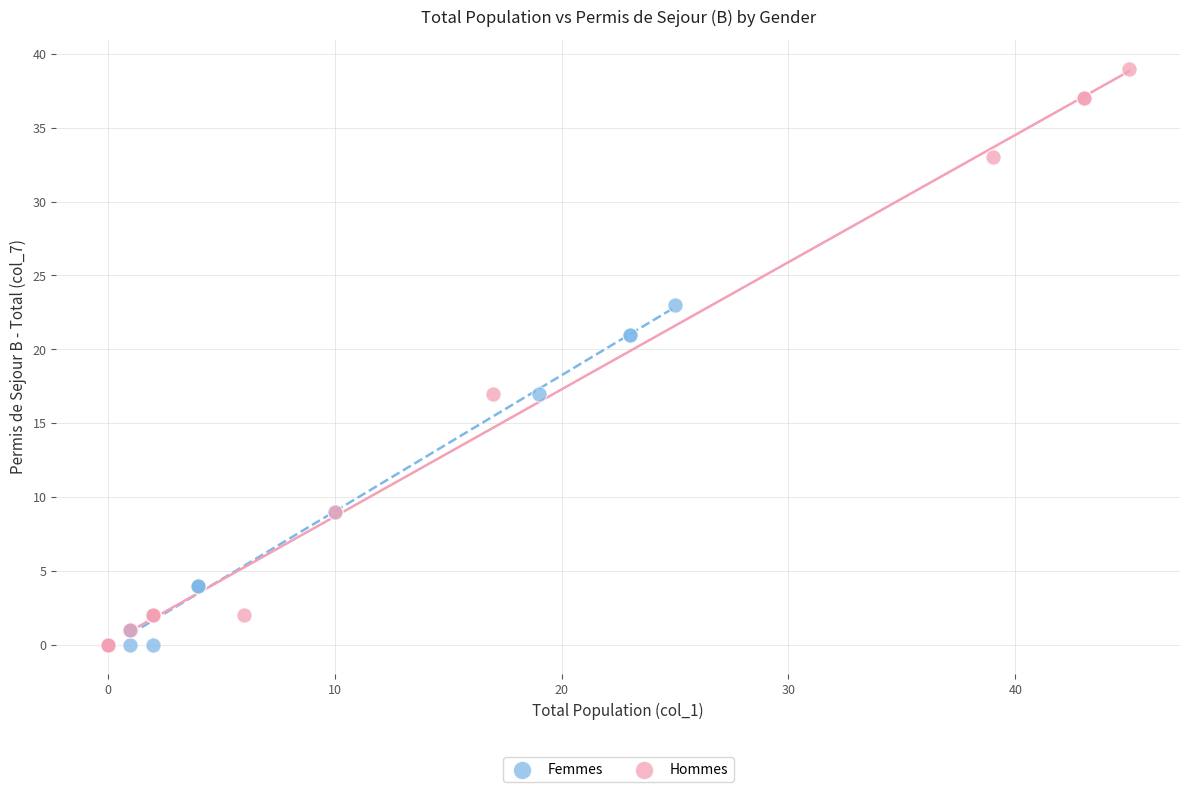

Which series has the largest Y range (max minus min)?

Hommes